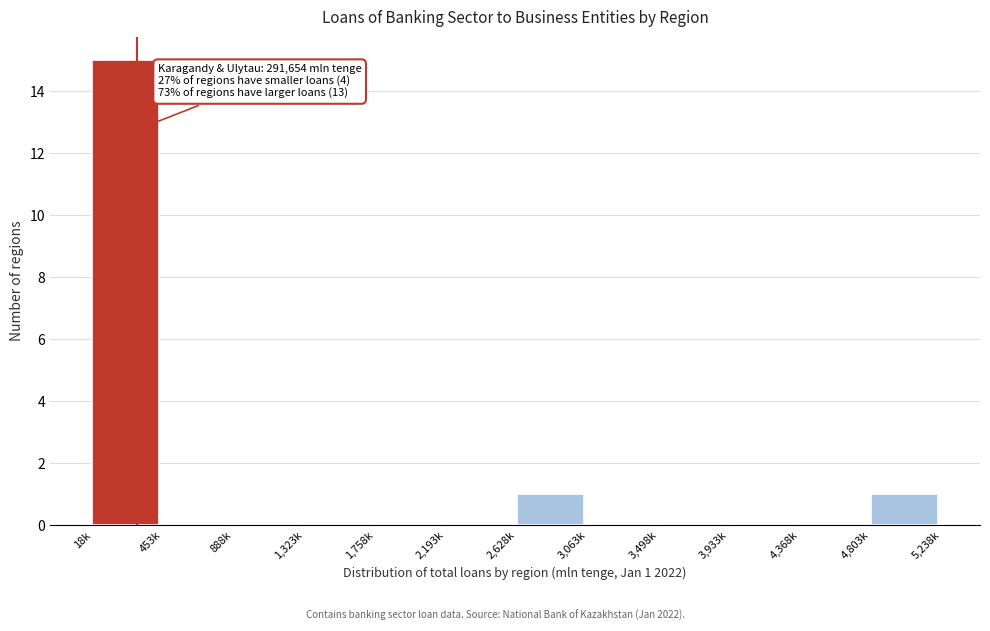

Reading left to right, extract all data points from this chart.

18k=15	453k=0	888k=0	1,323k=0	1,758k=0	2,193k=0	2,628k=1	3,063k=0	3,498k=0	3,933k=0	4,368k=0	4,803k=1